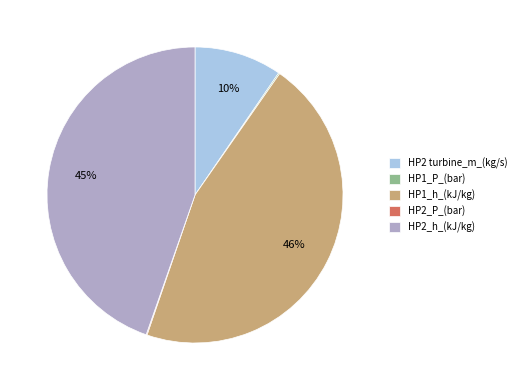

To the nearest percent, what is the average slice percentage?

20%